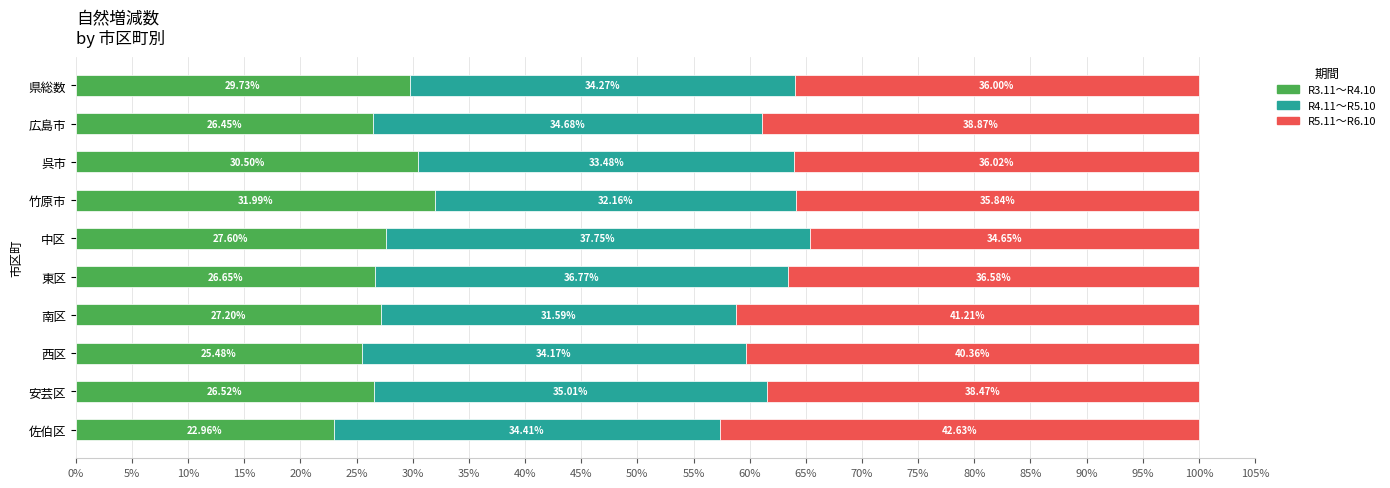

What is the total value across all series at 呉市?

100.0